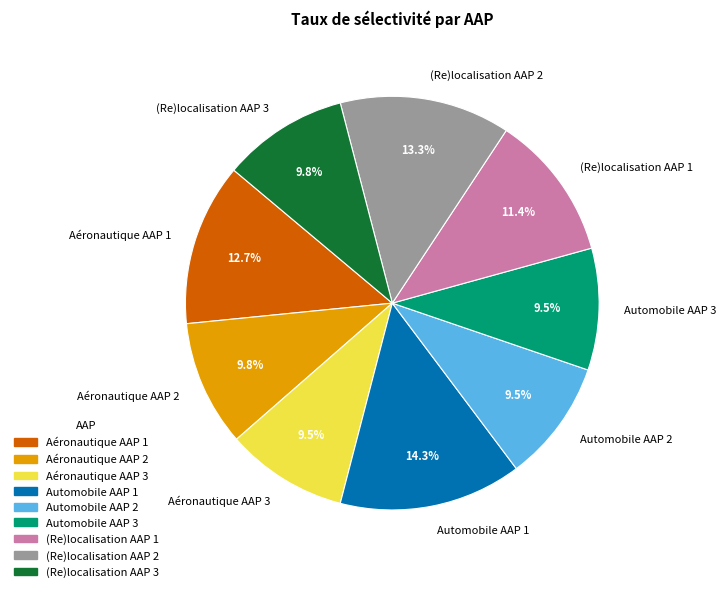

Which slice is the largest?

Automobile AAP 1